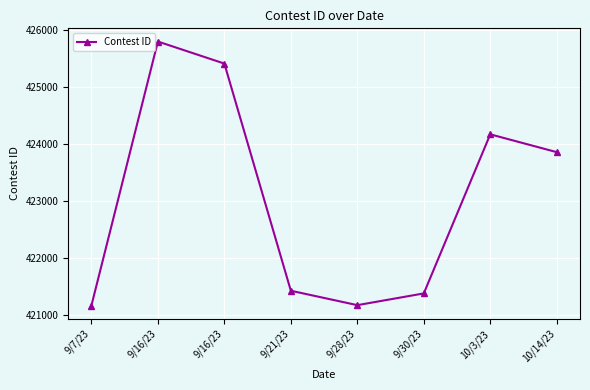

How many distinct data groups are displayed?

1